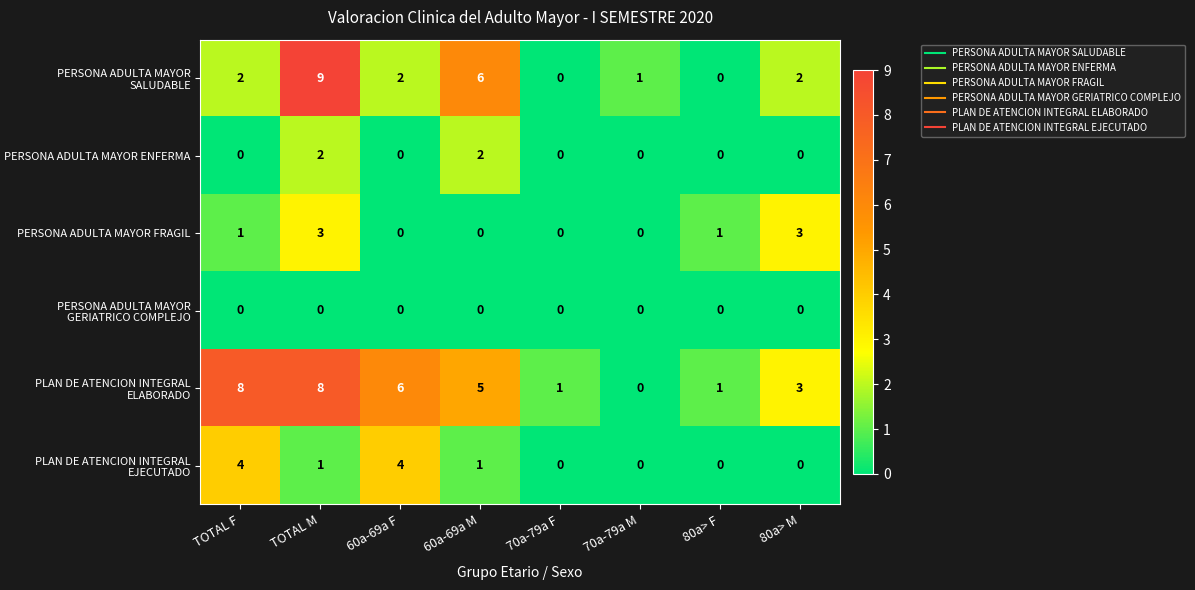

What is the greatest value displayed?

9